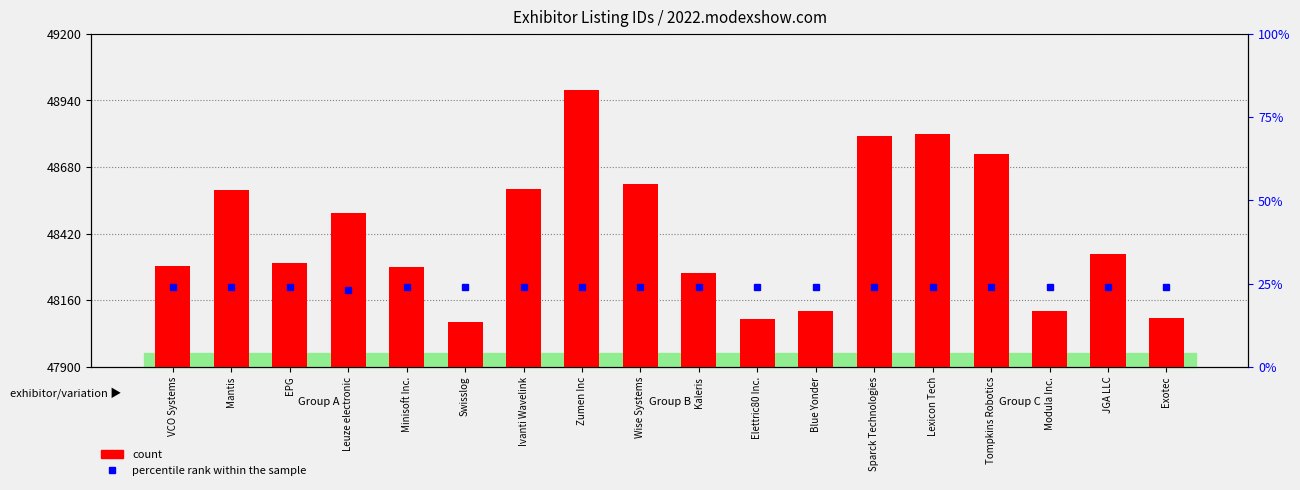

What is the difference between the count values at Zumen Inc and Leuze electronic?

481